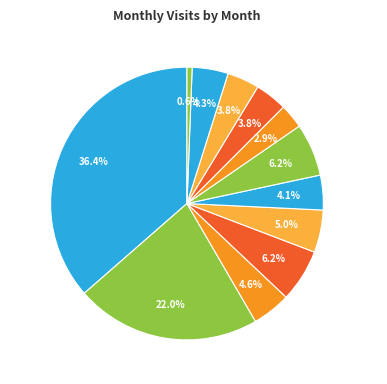

To the nearest percent, what is the difference between the largest and smallest slice percentages?

36%